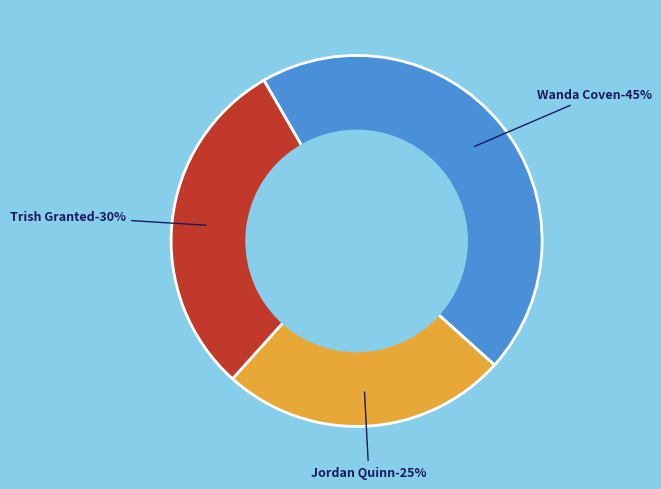

What portion of the pie excludes Trish Granted (171812384)?

70.0%